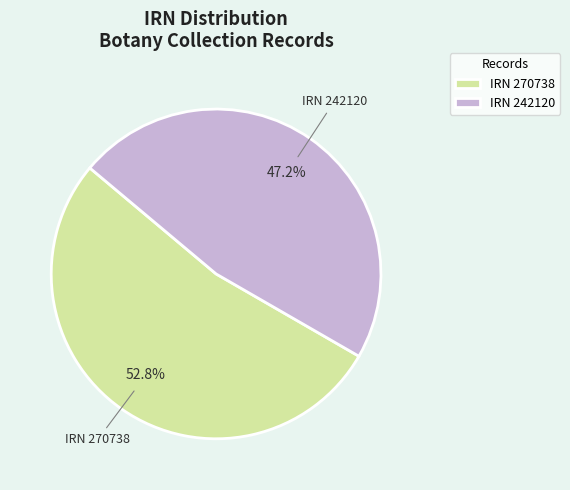

Rank the categories by value from lowest to highest.

IRN 242120, IRN 270738